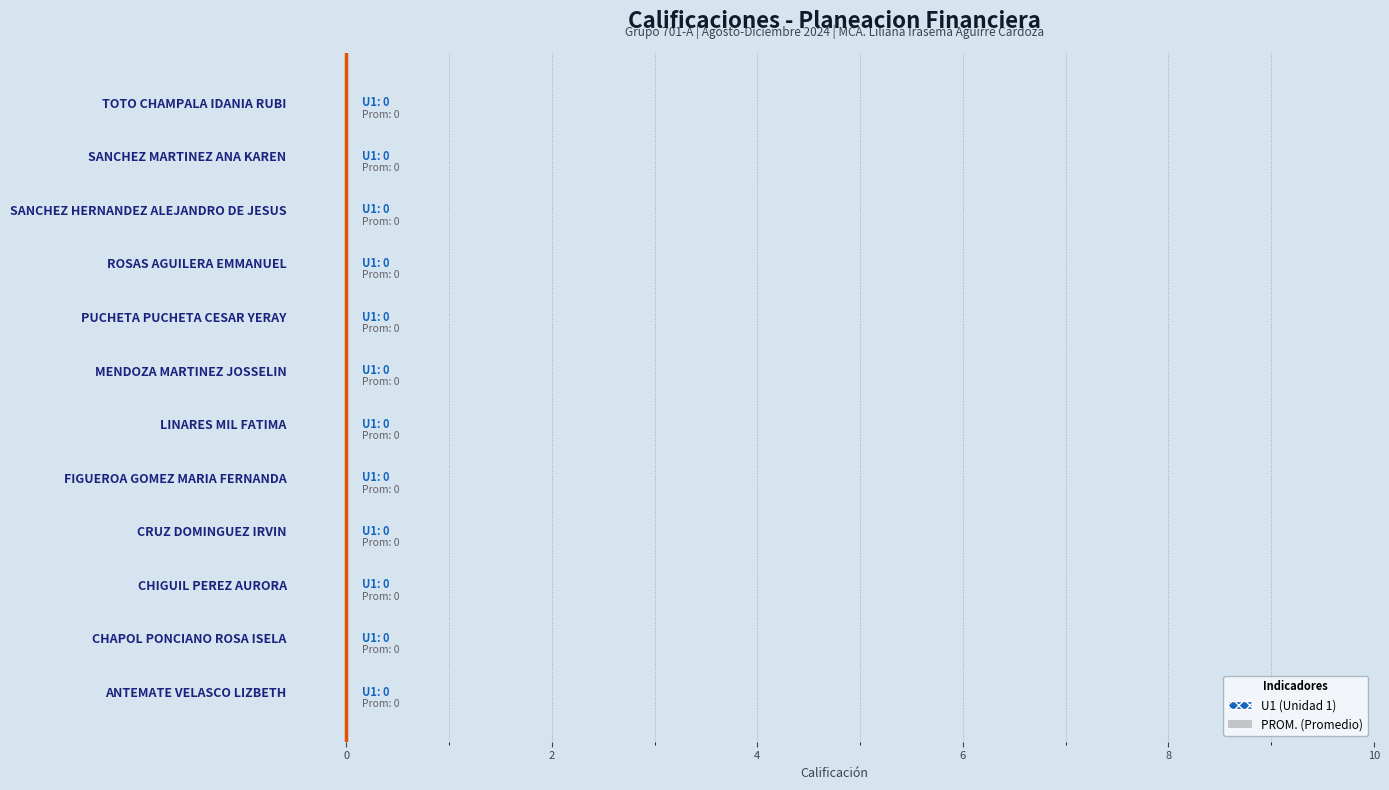

Rank the series at 4 from highest to lowest value.

PROM., U1